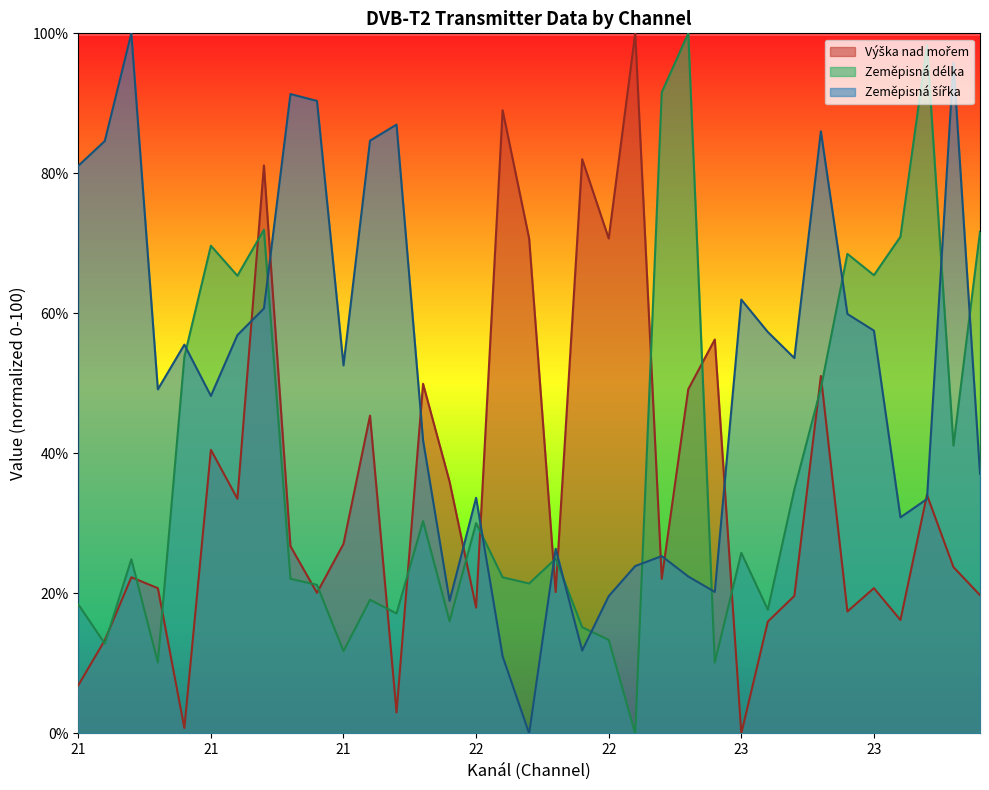

How many positive values does the Výška nad mořem series have?

34